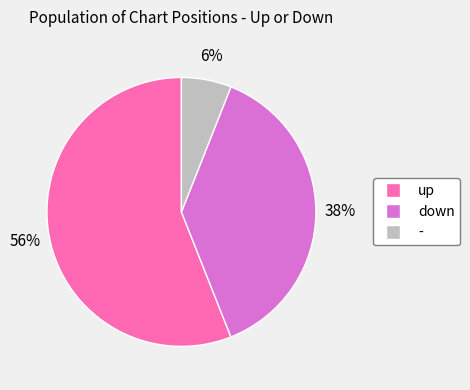

Is it true that down is 43% of the pie?

False